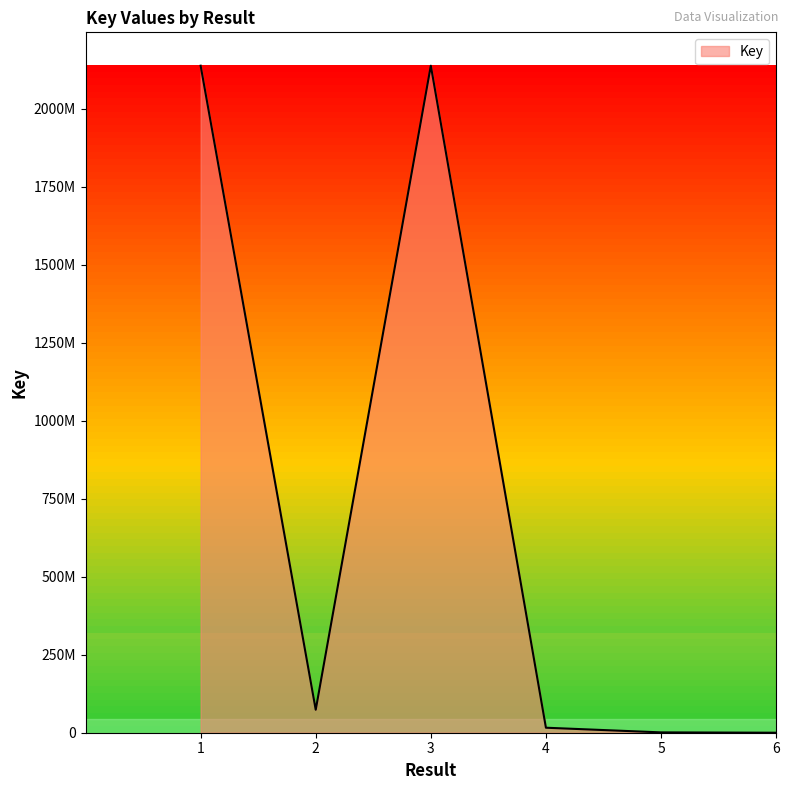

Does the chart display data point markers on the line(s)?

No